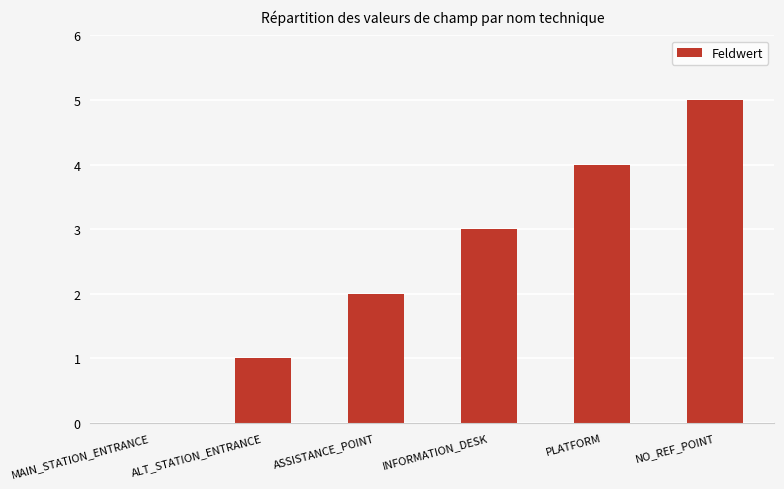

Reading right to left, list all the values displayed in this chart.

5	4	3	2	1	0